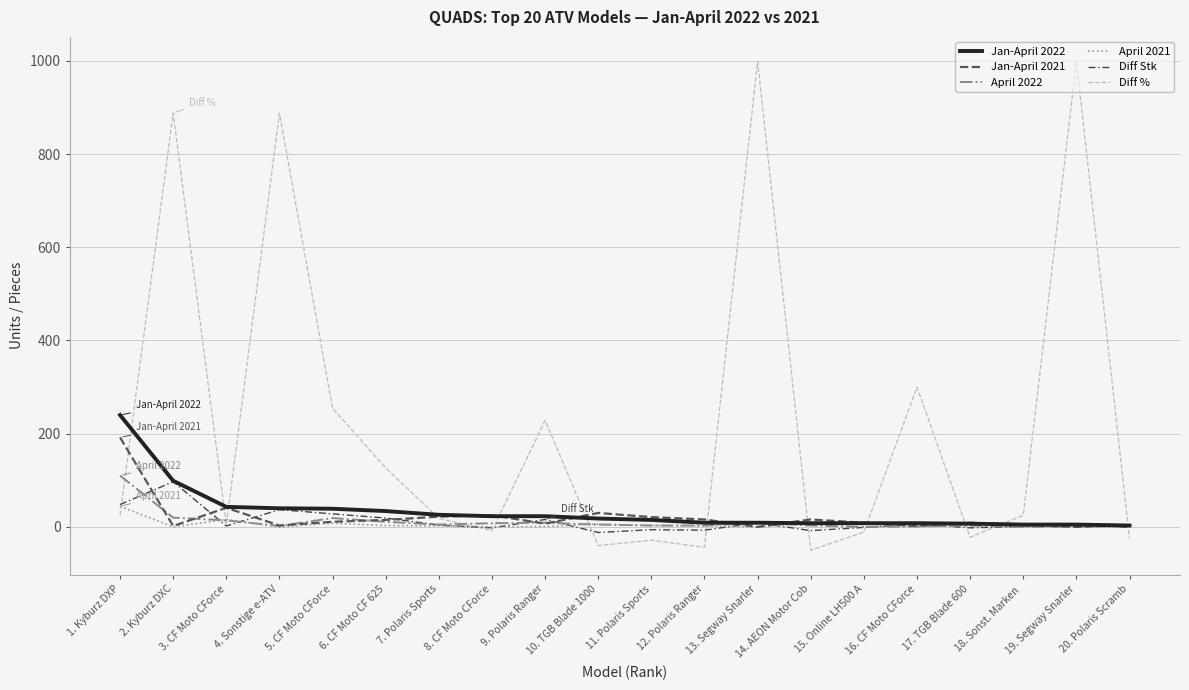

What is the difference between the maximum and minimum values in the April 2022 series?

110.0